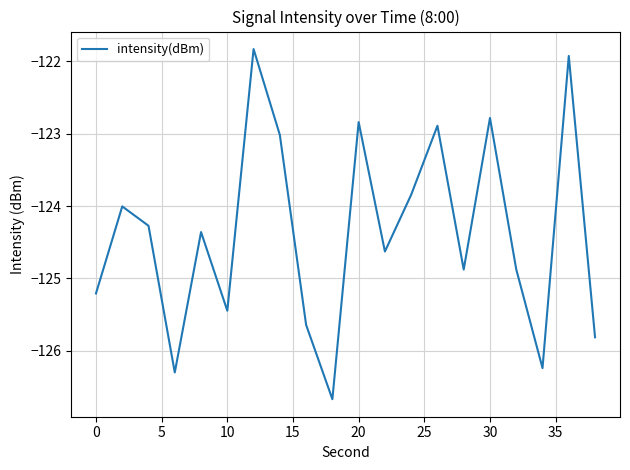

What is the average value?

-124.4